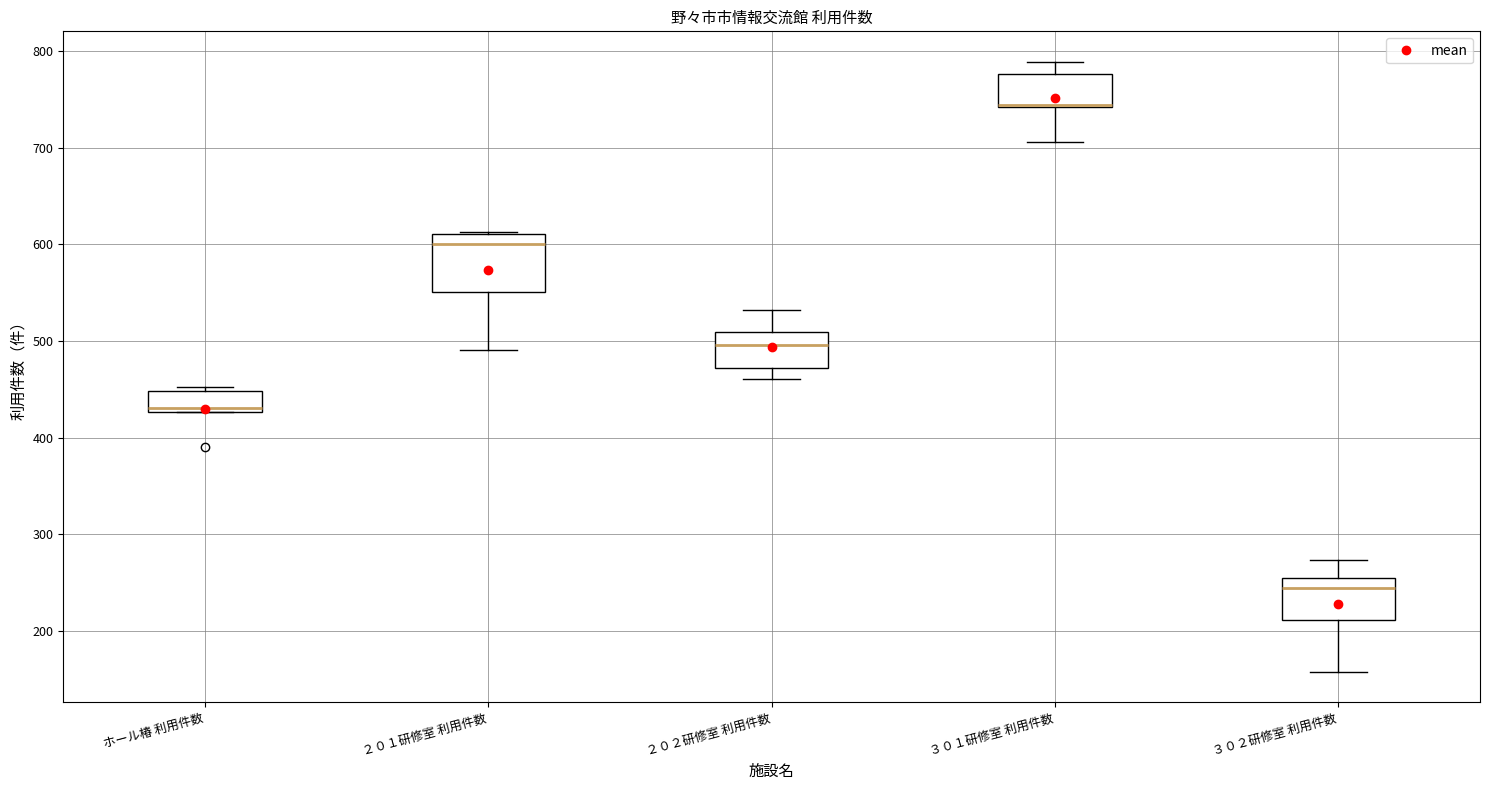

Which box is the tallest, from its lower edge to its upper edge?

２０１研修室 利用件数